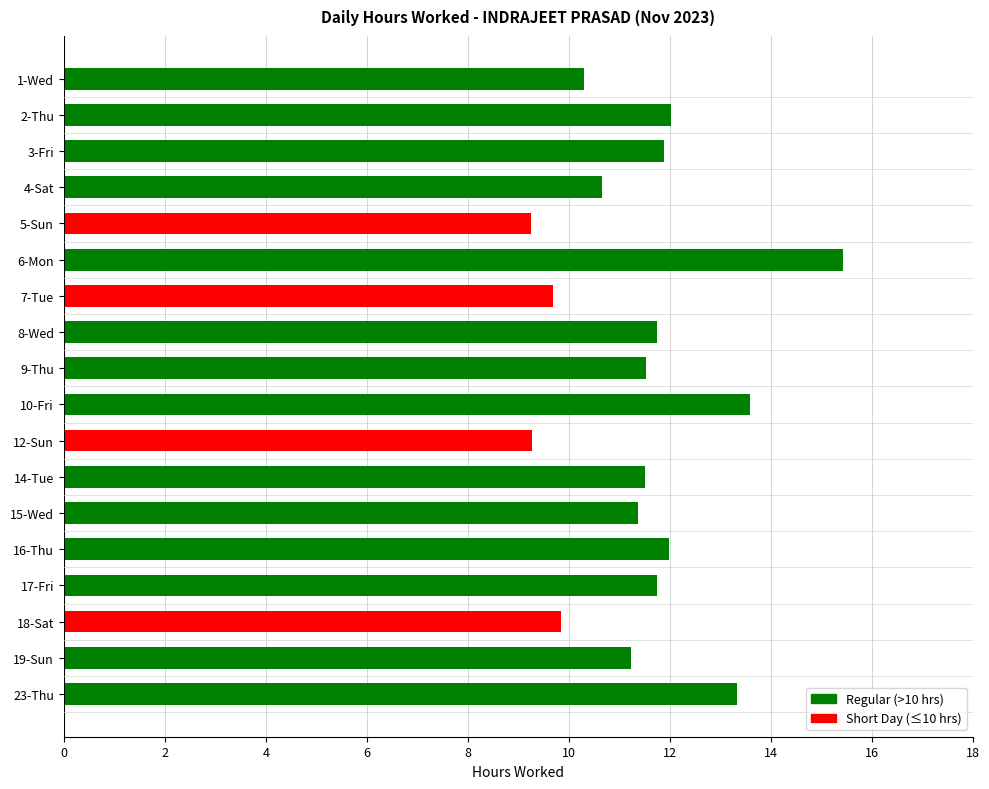

What is the minimum value shown in the chart?

9.3